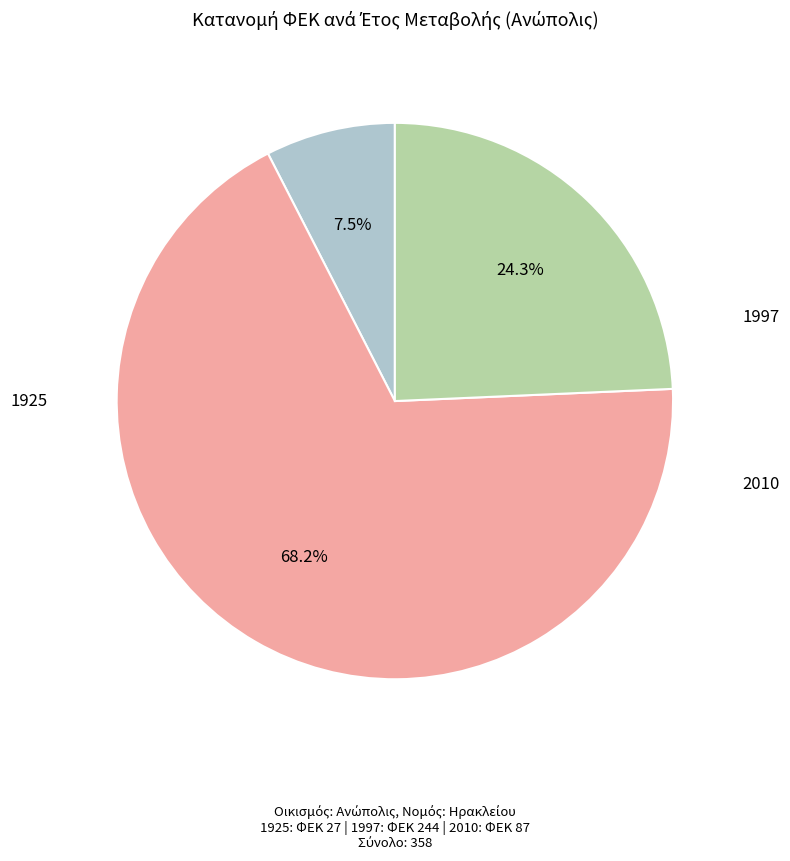

To the nearest percent, what is the difference between the largest and smallest slice percentages?

61%